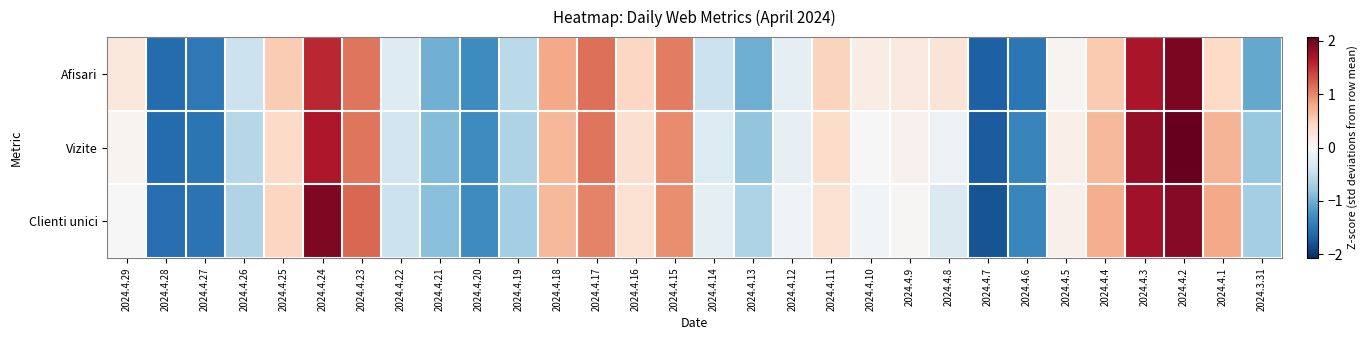

What is the total value across all series at 2024.4.16?

1.1